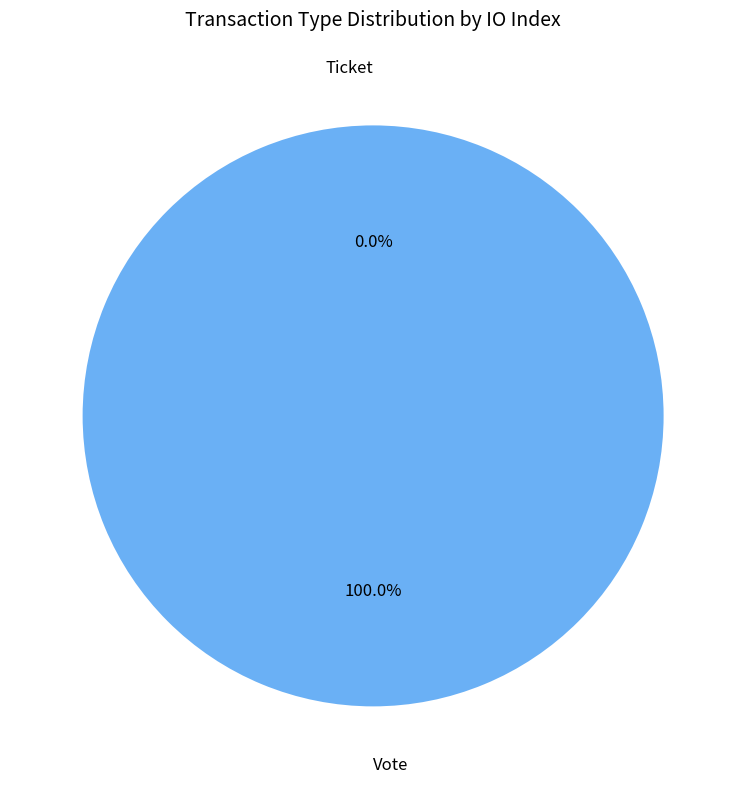

How many segments does this pie chart have?

2